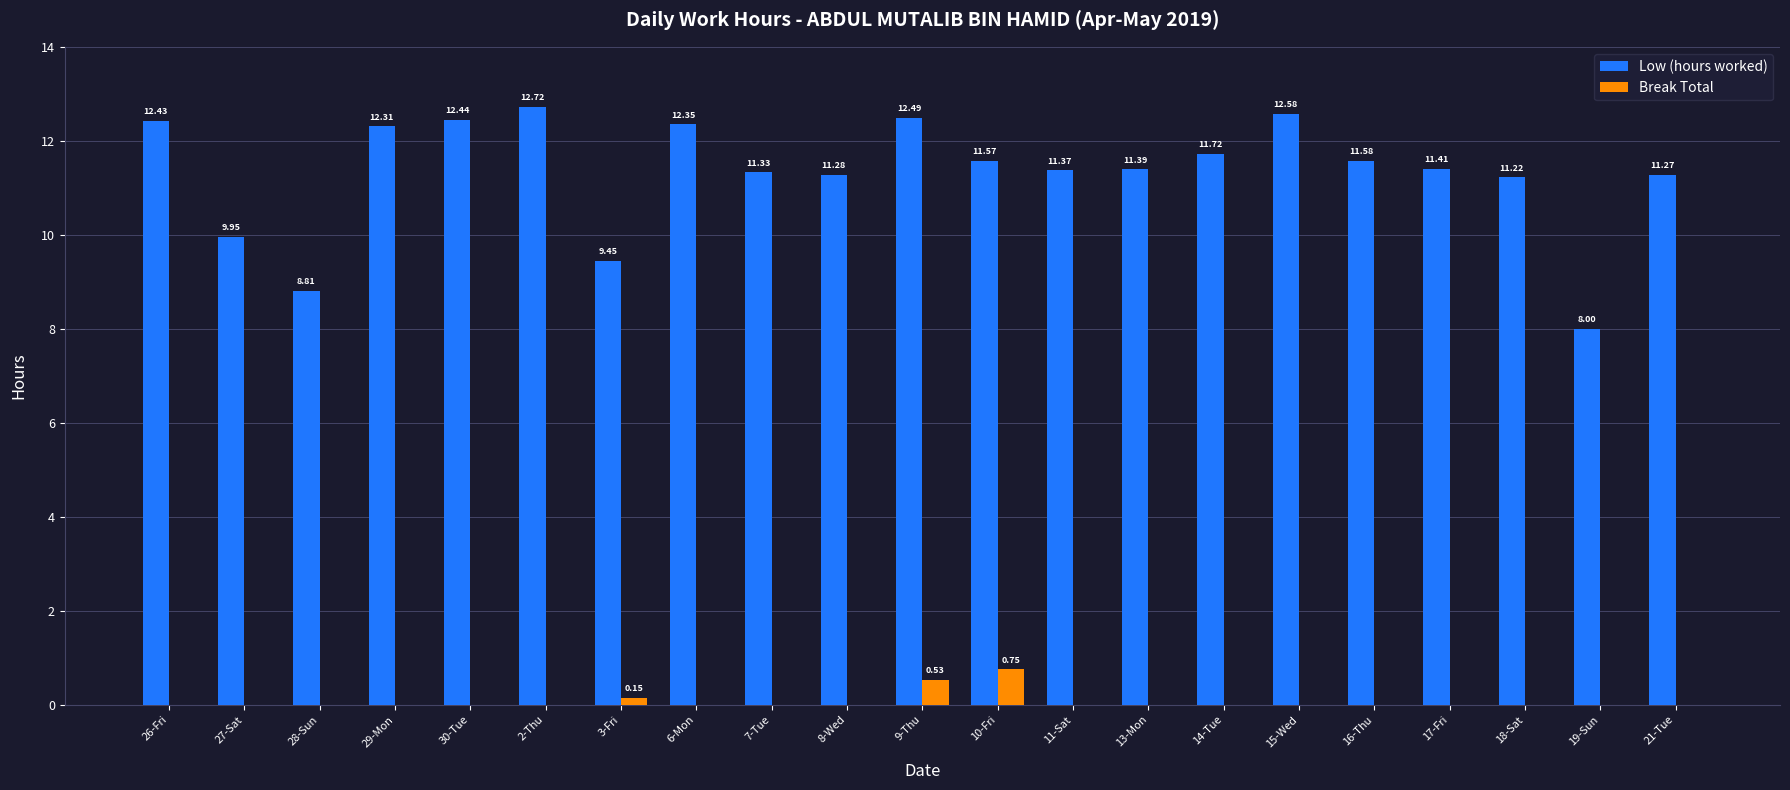

Between 7-Tue and 18-Sat, which series saw the biggest shift?

Low (hours worked)